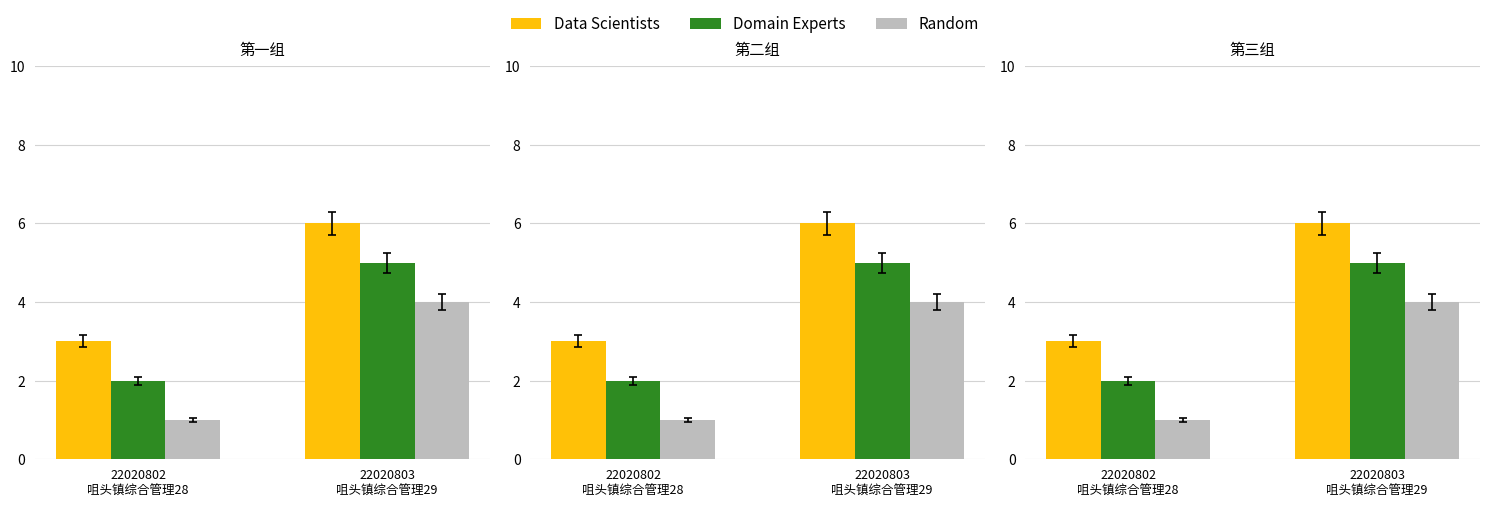

What is the label of the 2nd bar from the left?

22020803
咀头镇综合管理29